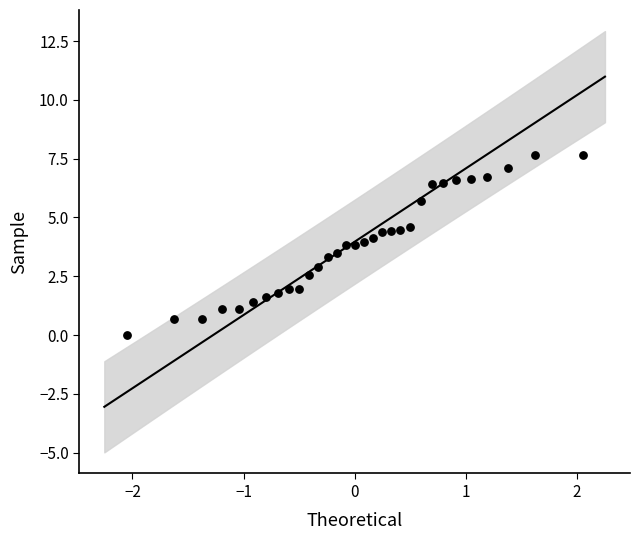

What is the range of X values (max minus min)?

4.1